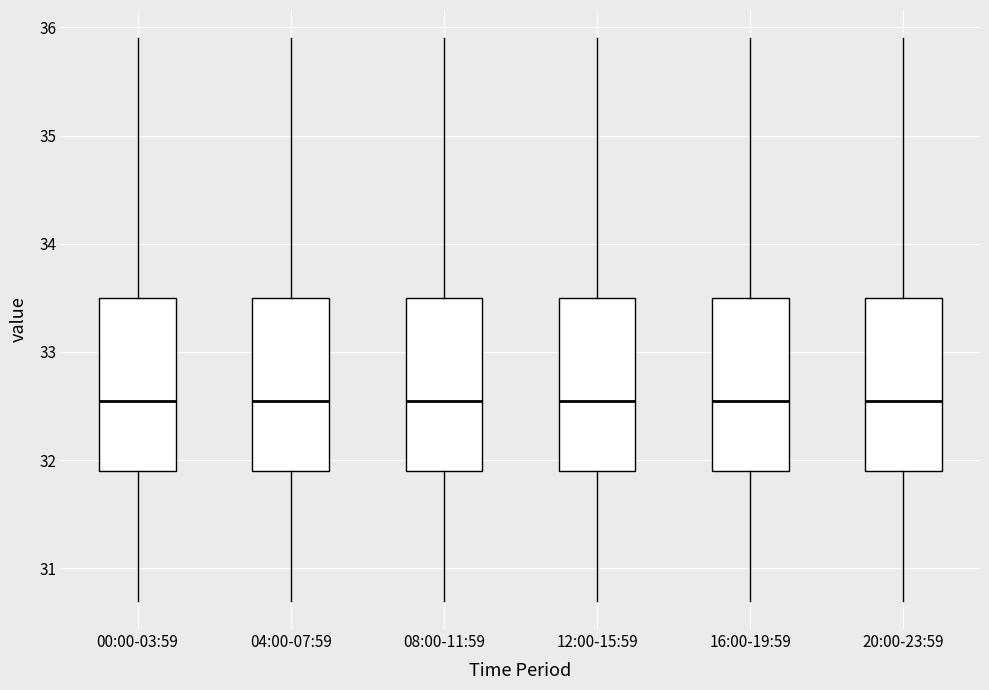

Where is the upper edge of the box for 12:00-15:59 on the y-axis? The values are not printed on the chart, so give them approximately, as read against the axis.

33.5